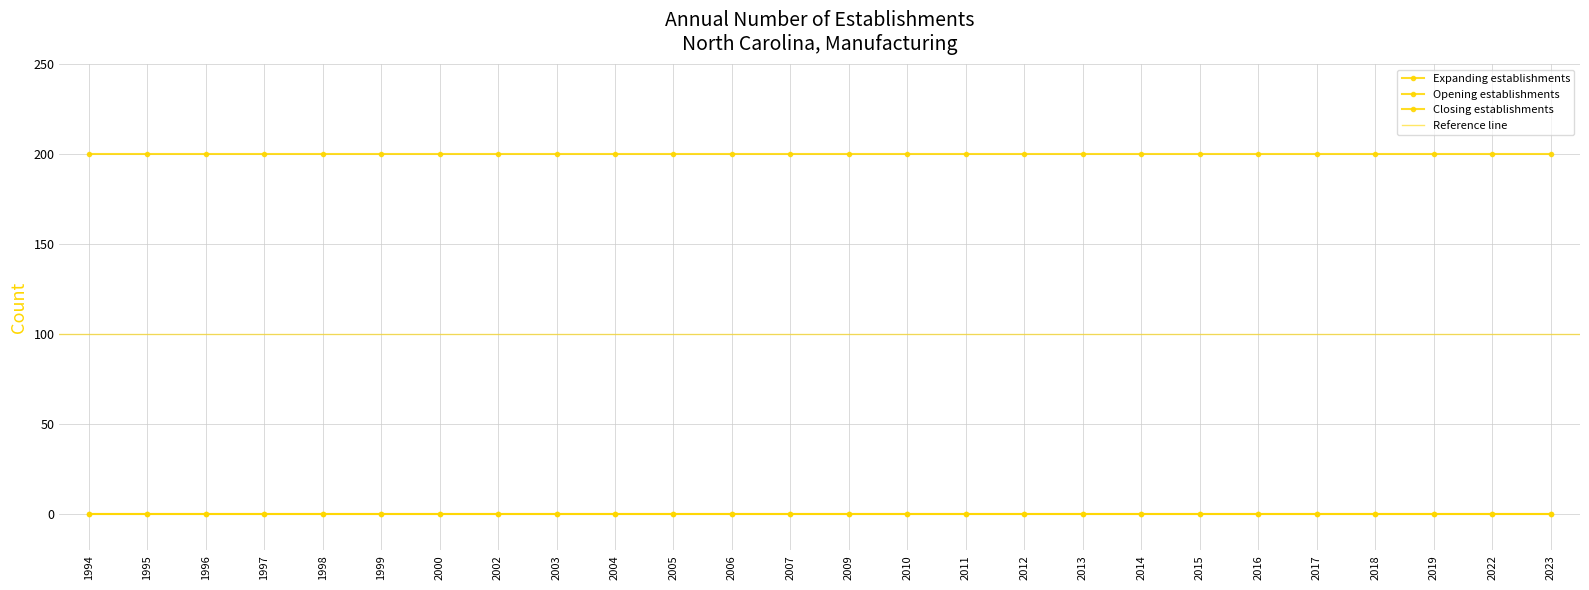

Which series has the widest spread of values?

Expanding establishments